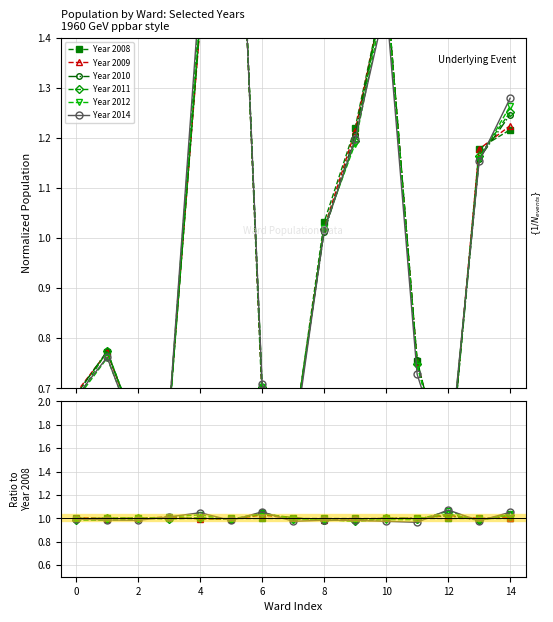

The Year 2008 series shows 0.2 at 0. True or false?

False